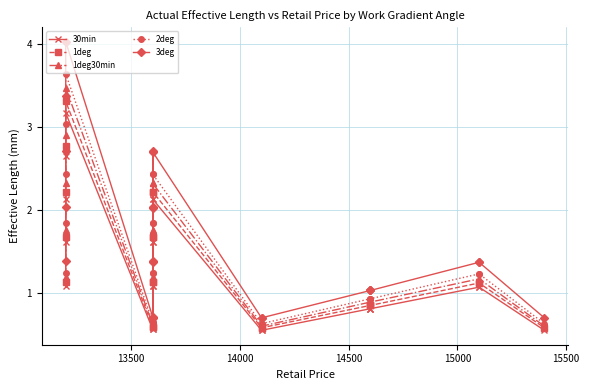

How many lines are shown in the chart?

5